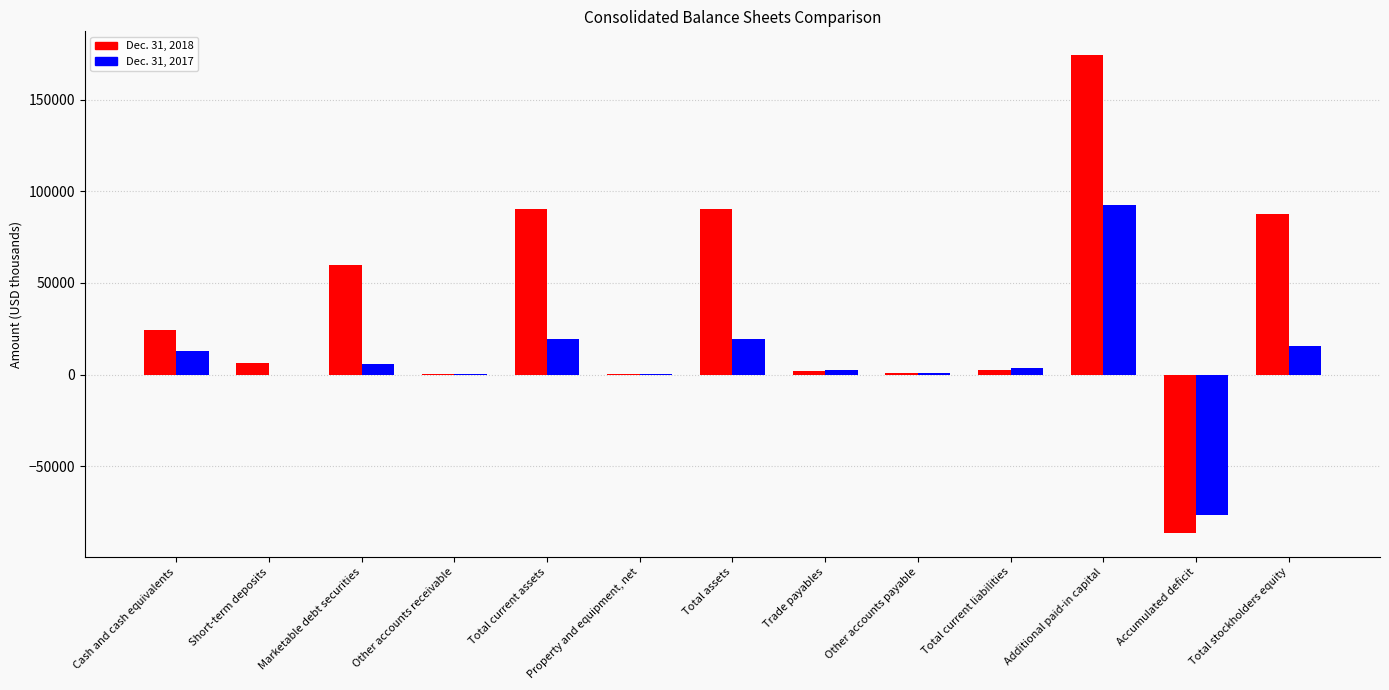

What is the maximum value for Dec. 31, 2017?

92381